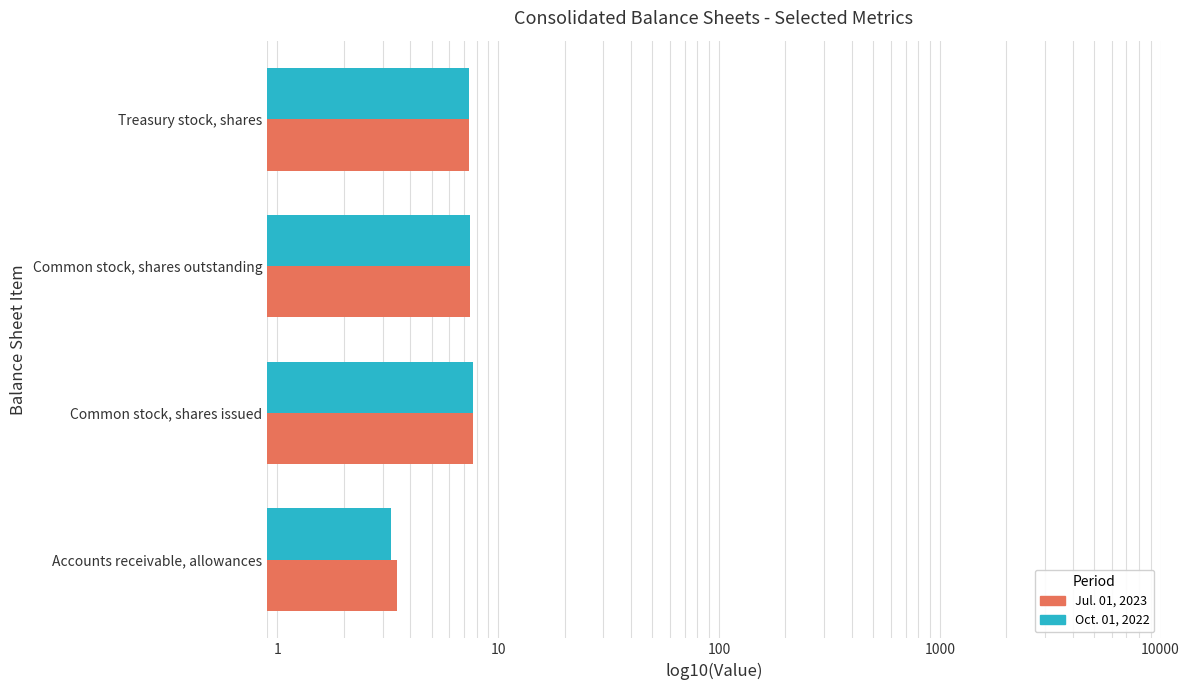

Rank the series at Common stock, shares outstanding from highest to lowest value.

Oct. 01, 2022, Jul. 01, 2023